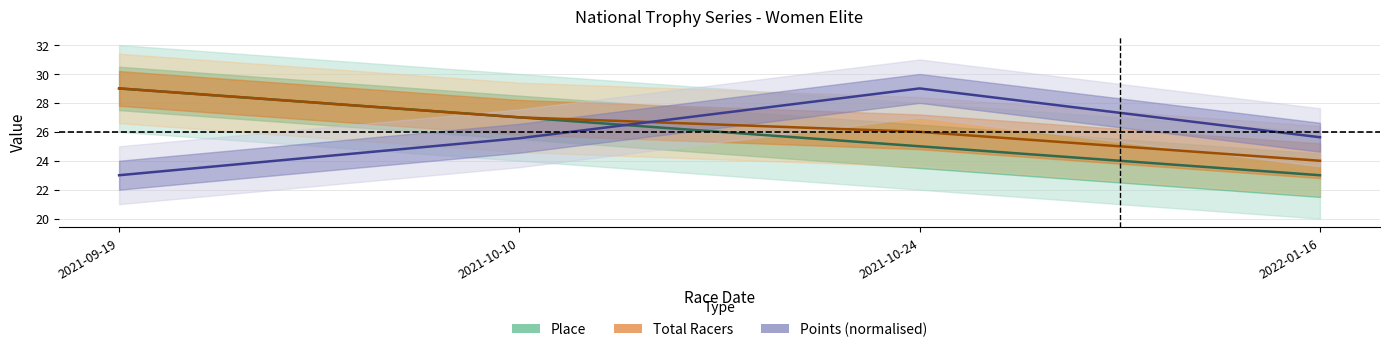

List the labels in order of Total Racers value, smallest first.

2022-01-16, 2021-10-24, 2021-10-10, 2021-09-19